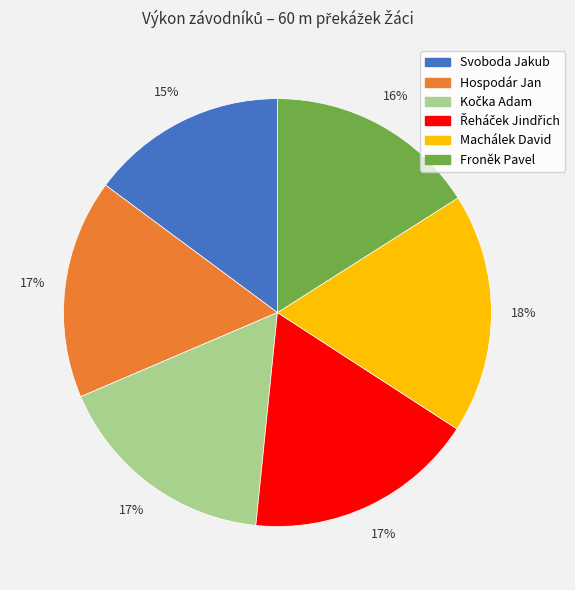

Between Svoboda Jakub and Hospodár Jan, which is larger?

Hospodár Jan